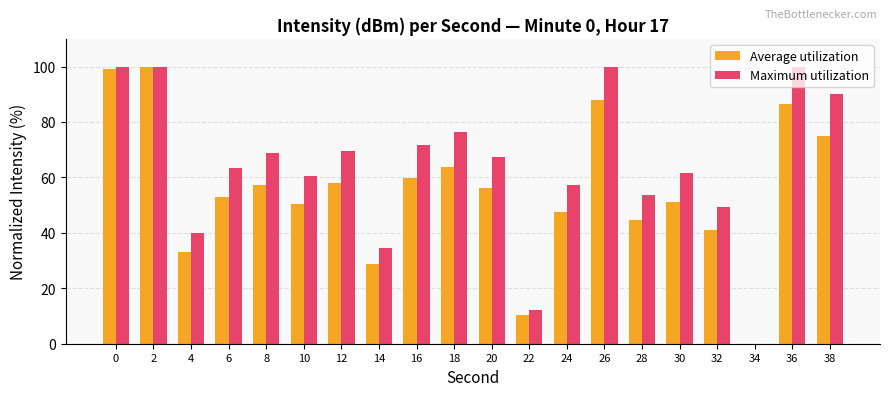

Which series has the largest total across all categories?

Maximum utilization